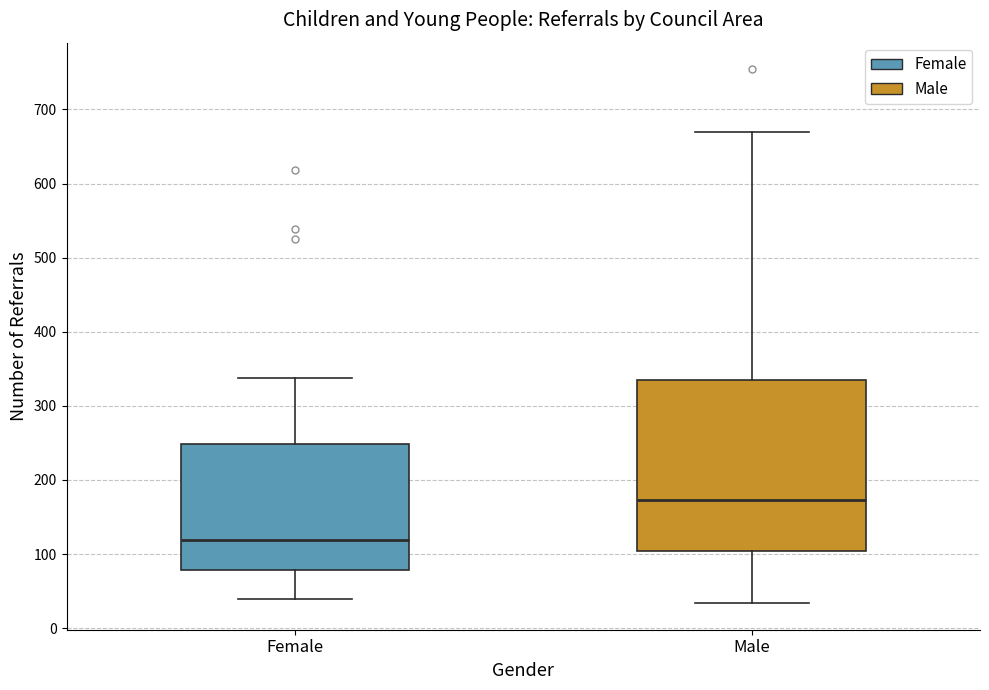

Where is the lower edge of the box for Female on the y-axis? The values are not printed on the chart, so give them approximately, as read against the axis.

80